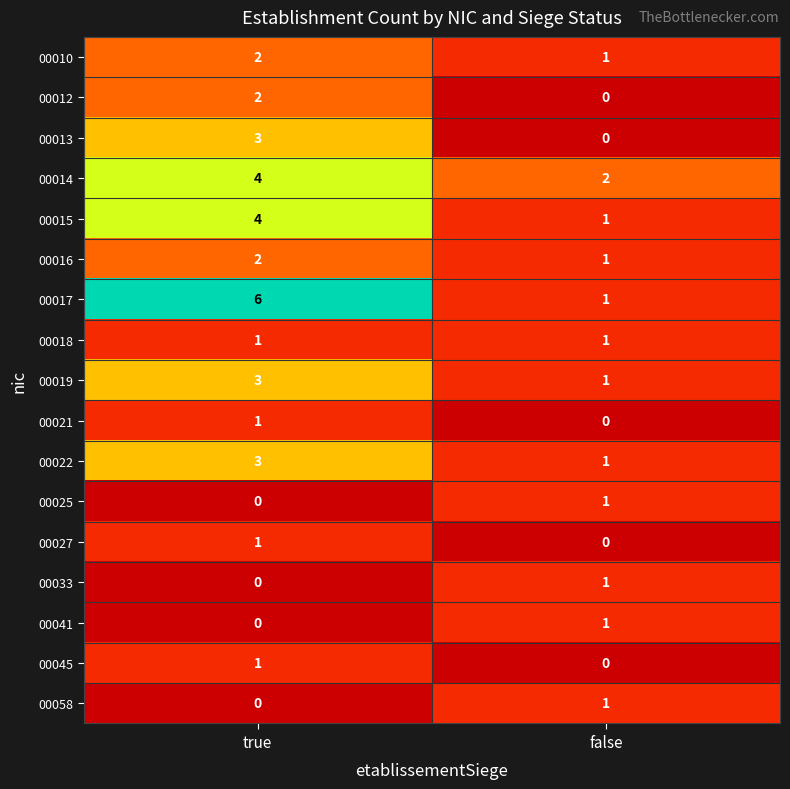

Which series changed the most between true and false?

00017